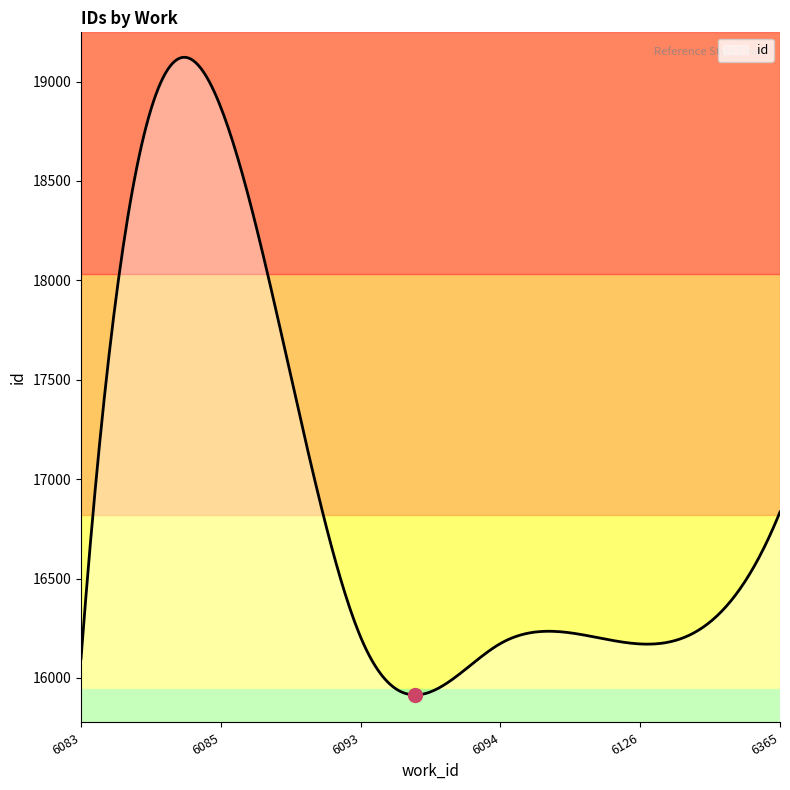

What is the maximum value shown in the chart?

19121.9